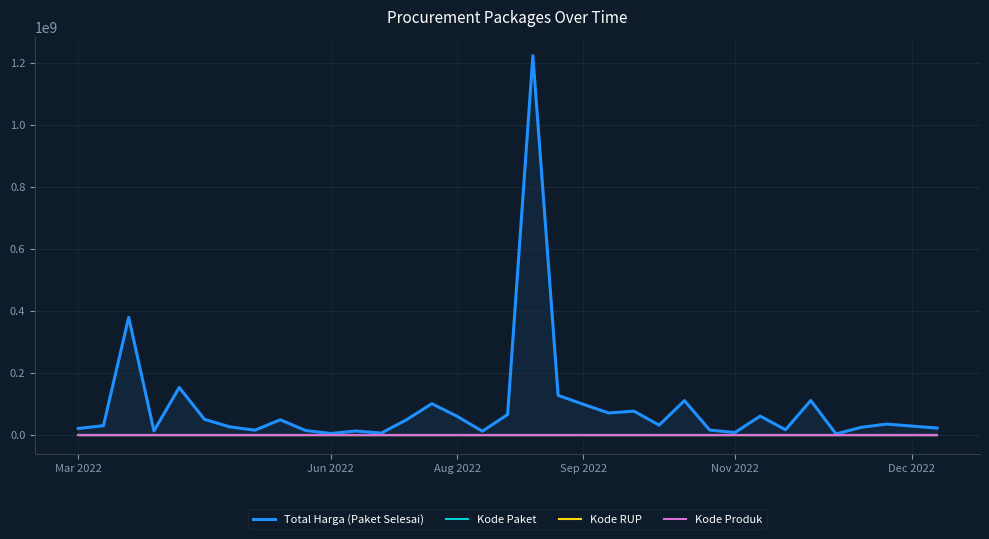

Rank the series by their maximum value, from lowest to highest.

Kode Paket, Kode RUP, Kode Produk, Total Harga (Paket Selesai)